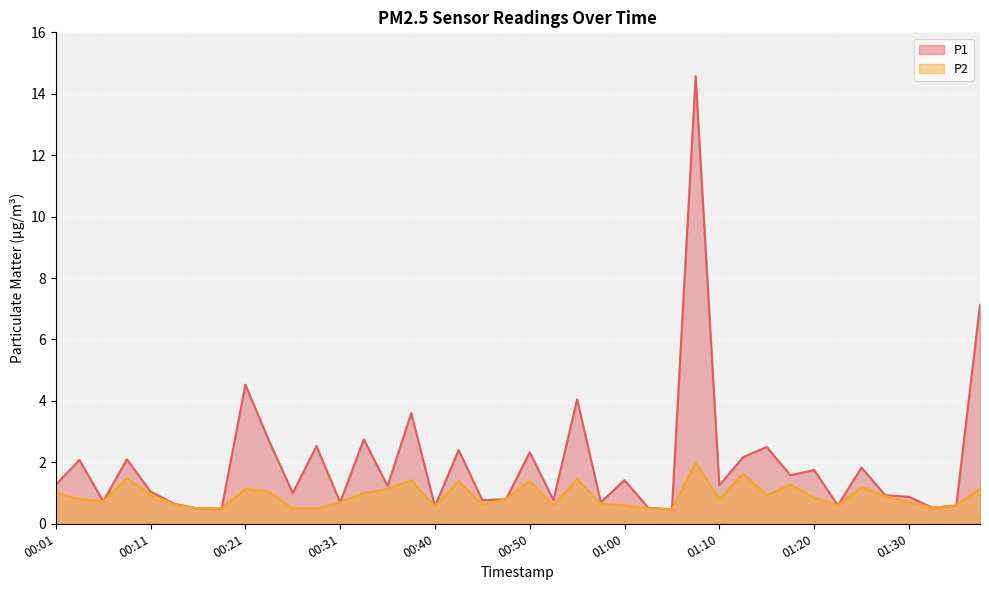

How many lines are shown in the chart?

2